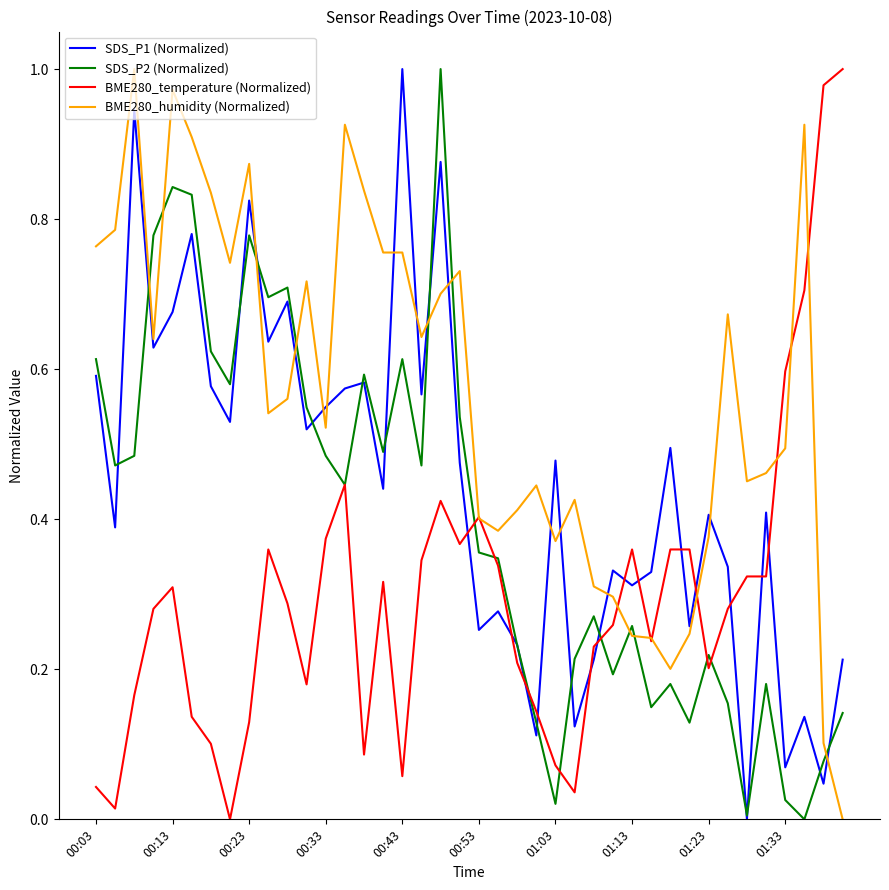

Which series has the largest total across all categories?

BME280_humidity (Normalized)